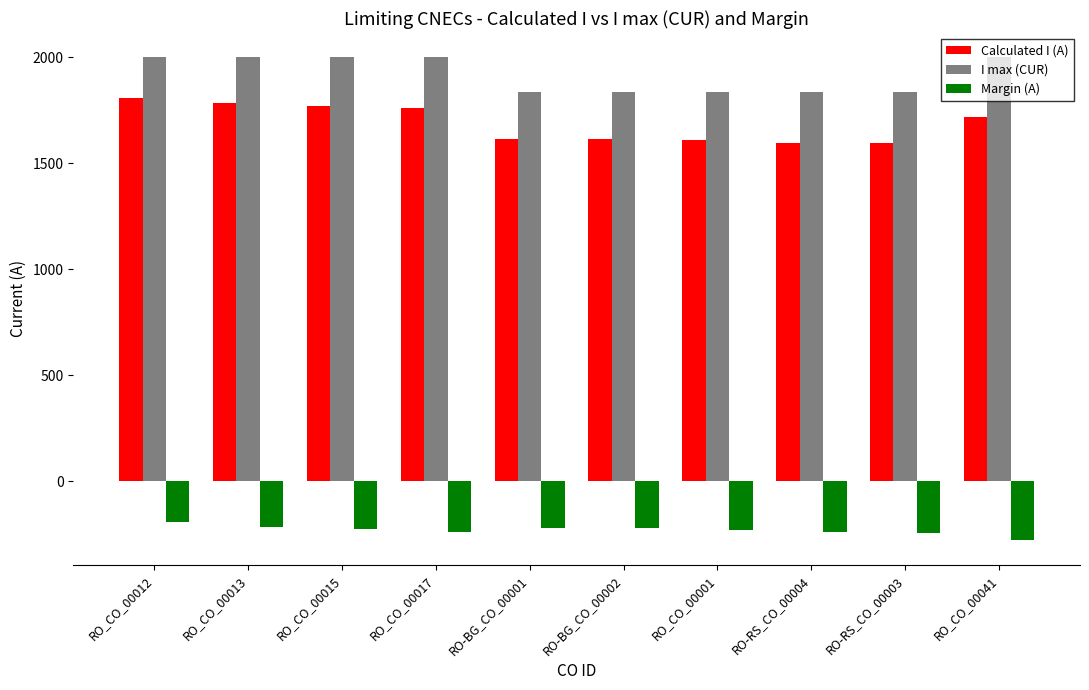

At which label does Margin (A) first exceed -228?

RO_CO_00012